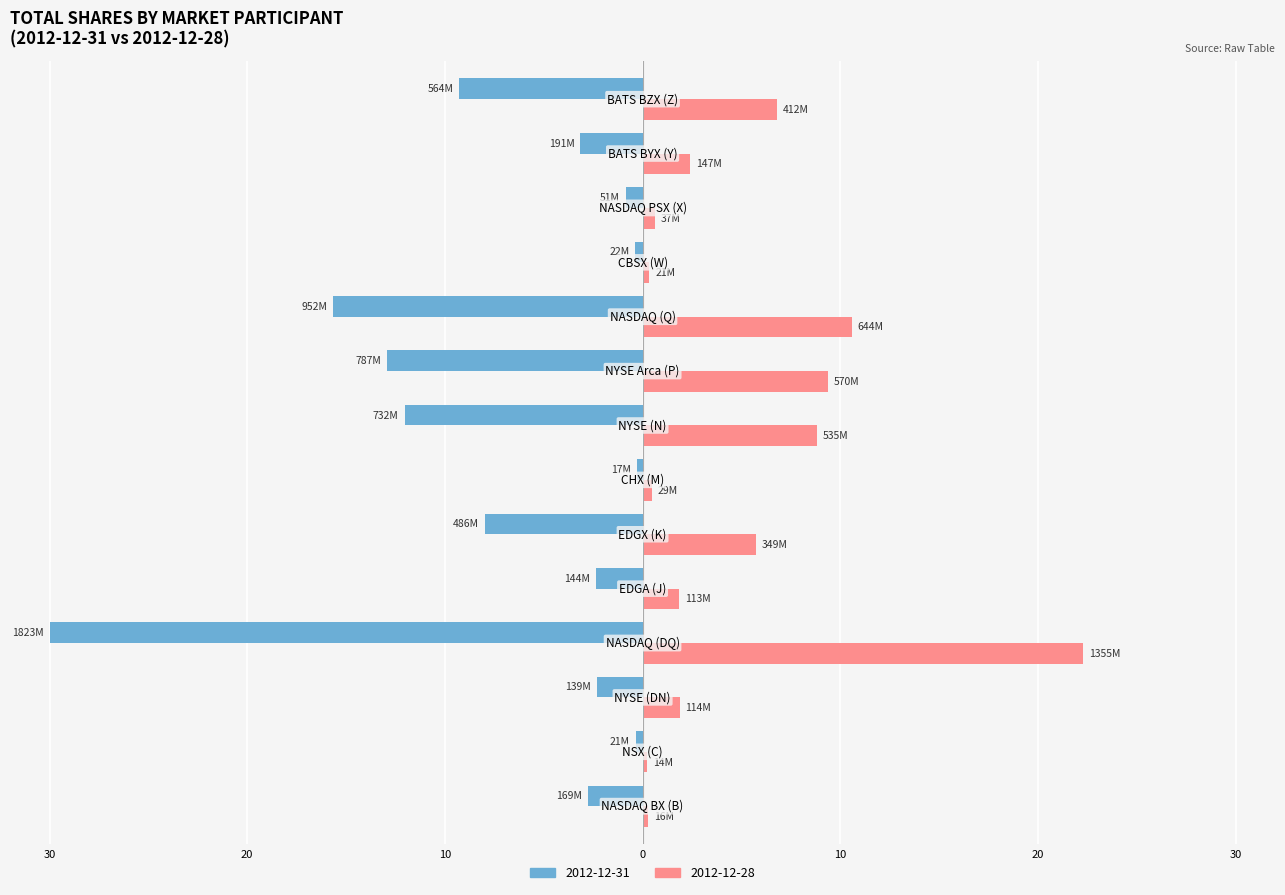

What are all the series names shown in the legend?

2012-12-31, 2012-12-28